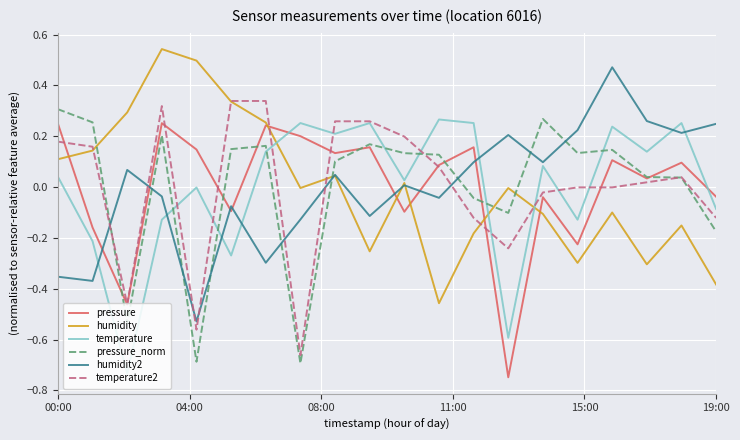

How many times do pressure_norm and temperature cross each other?

7